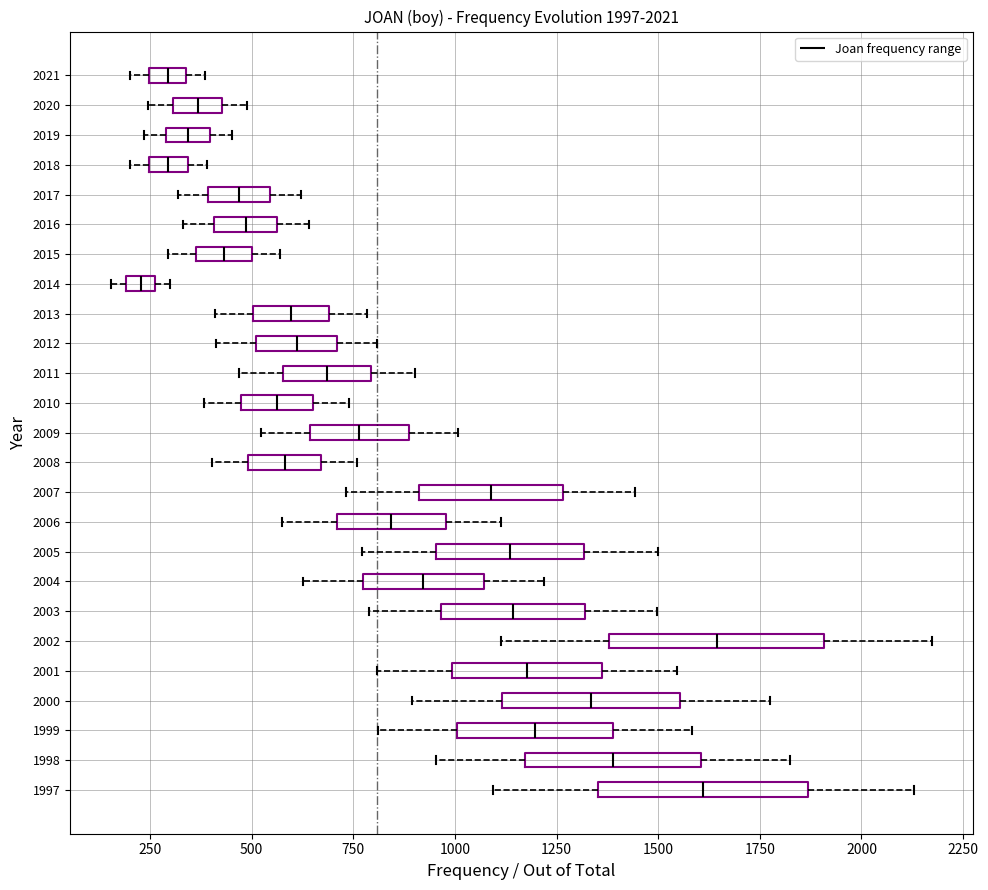

Which box has the furthest to the left median line?

2014